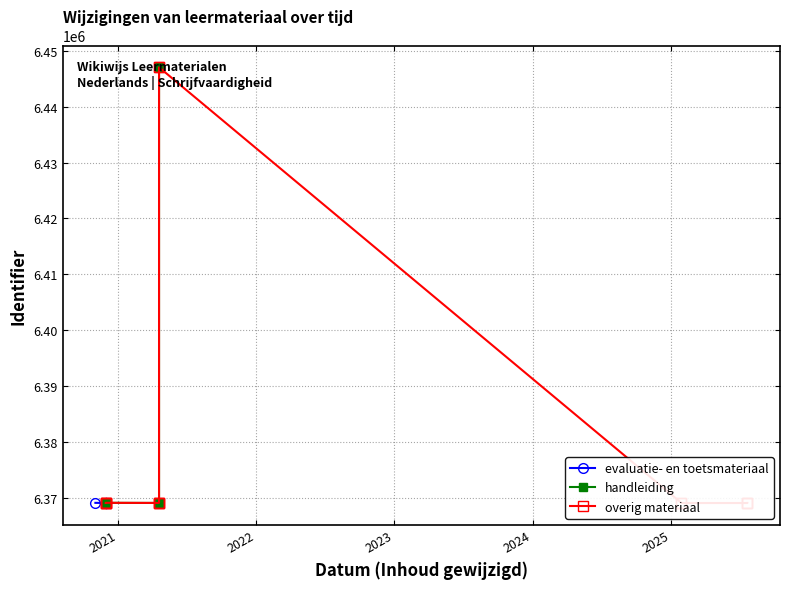

What is the value of the handleiding point at the 2nd from the left?

6369169